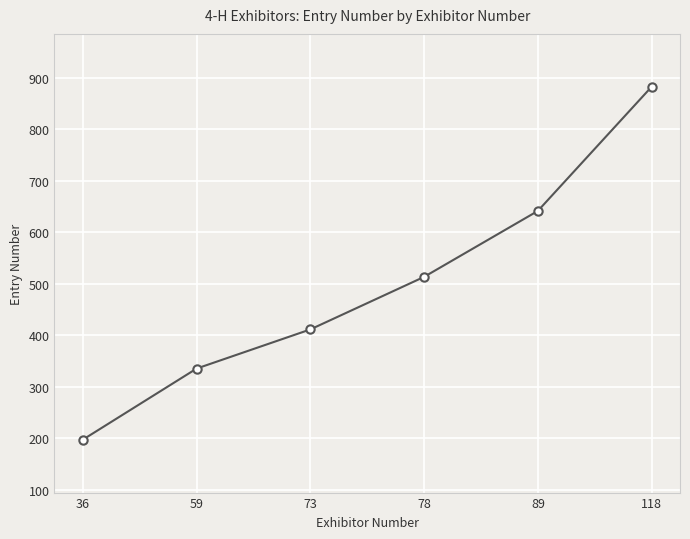

How many values are below 513?

3